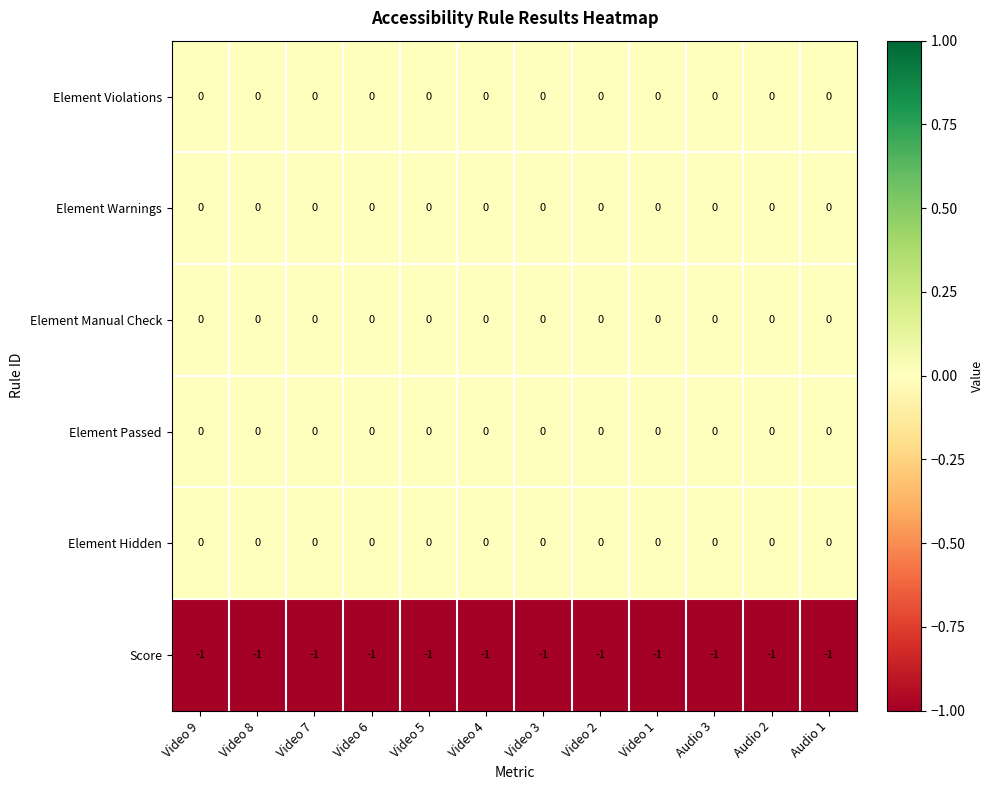

True or false: Element Hidden has a value of 0 at Video 7.

True